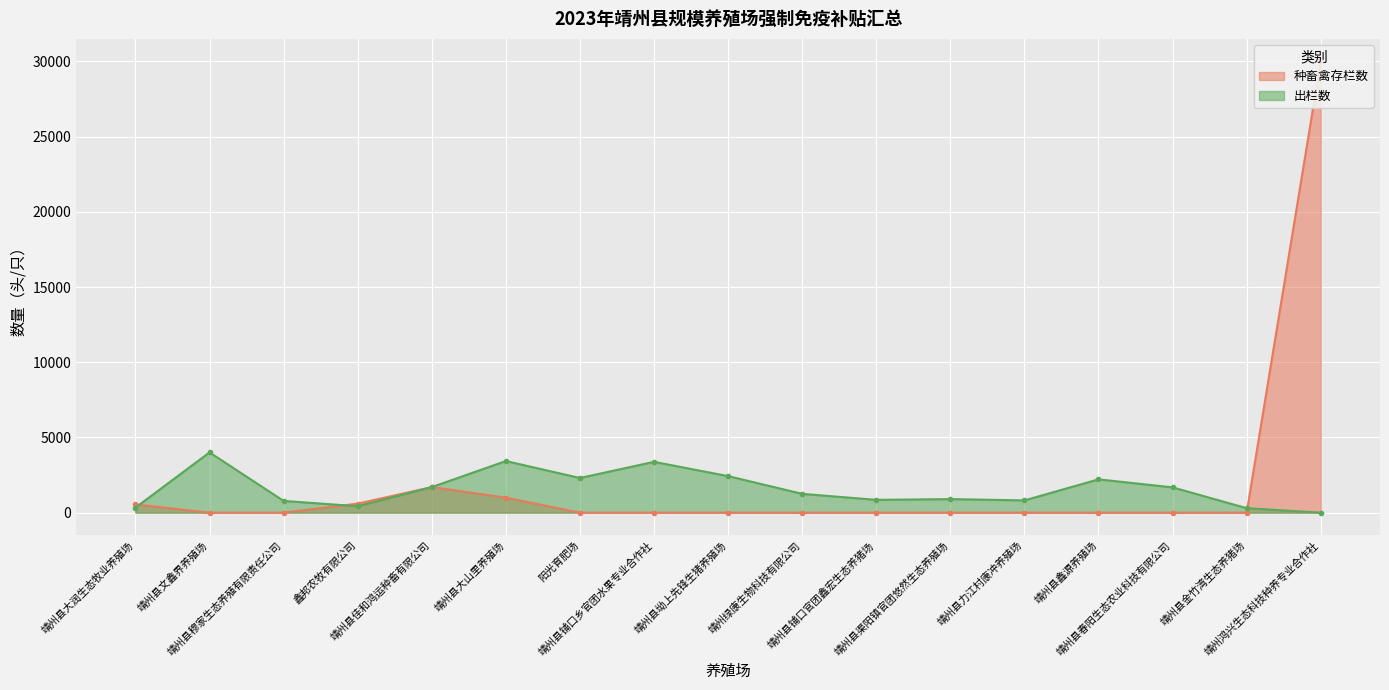

Which series ends up on top after the final intersection of 种畜禽存栏数 and 出栏数?

种畜禽存栏数